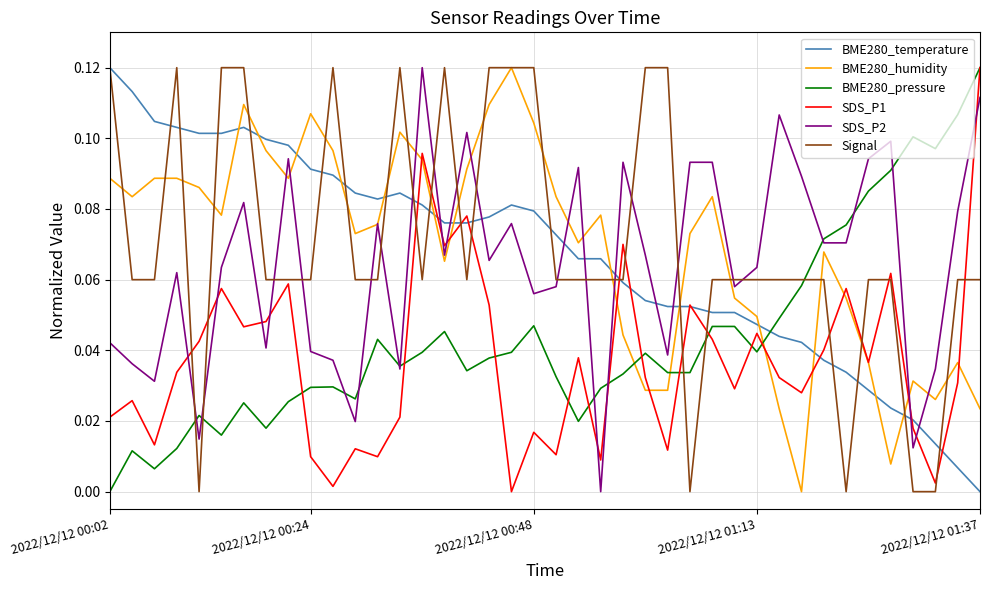

How many intersections are there between BME280_pressure and BME280_temperature?

1